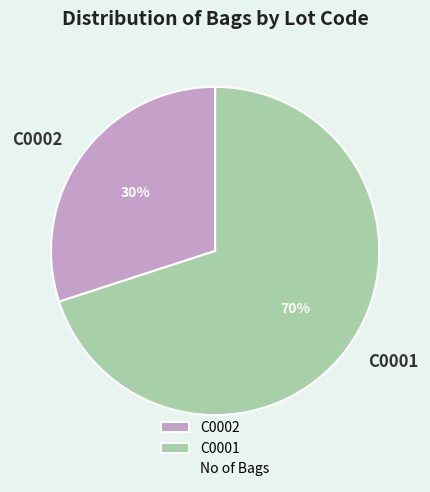

Combined, do C0002 and C0001 account for over 50%?

Yes